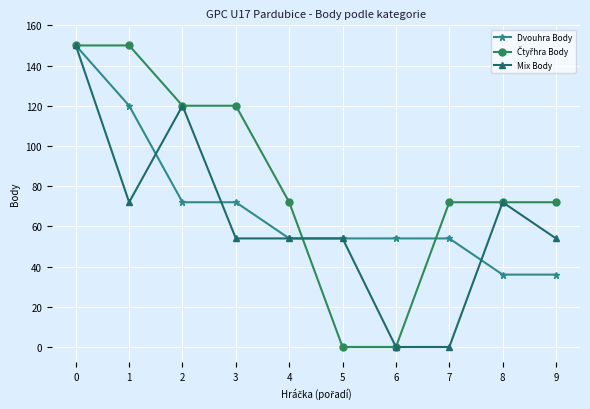

What is the value of the Mix Body point at the 4th from the left?

54